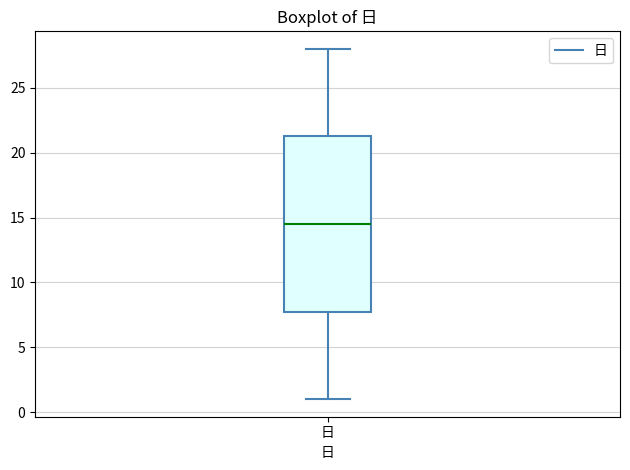

Transcribe this box plot: give where the median line is, the range the box spans, and where the two whiskers end, as read against the y-axis. The values are not printed on the chart, so give them approximately, as read against the axis.

median 14.5, box 8.0 to 21.5, whiskers 1.0 to 28.0